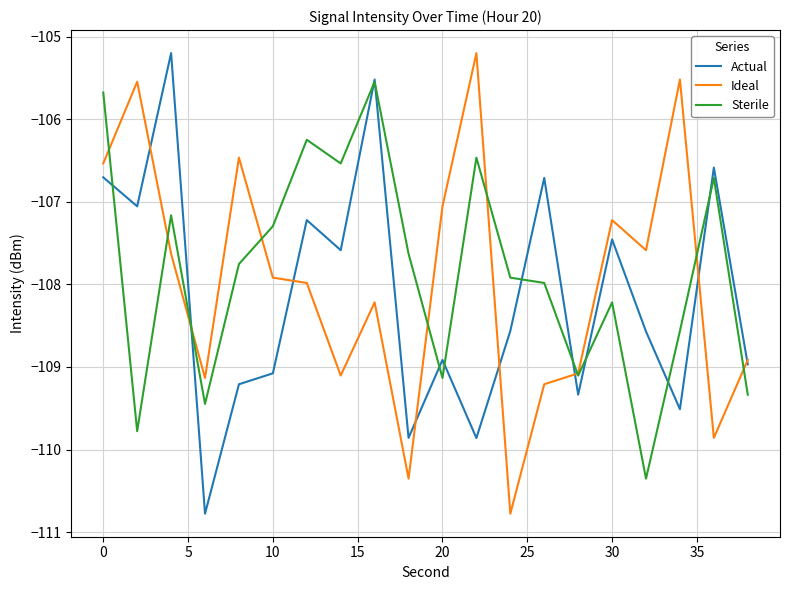

What is the greatest value displayed?

-105.2